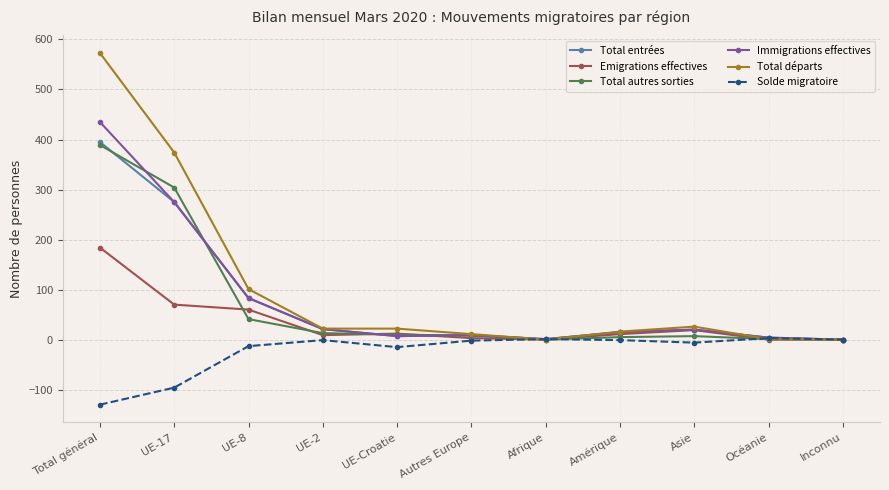

At how many categories does at least one series exceed 108?

2